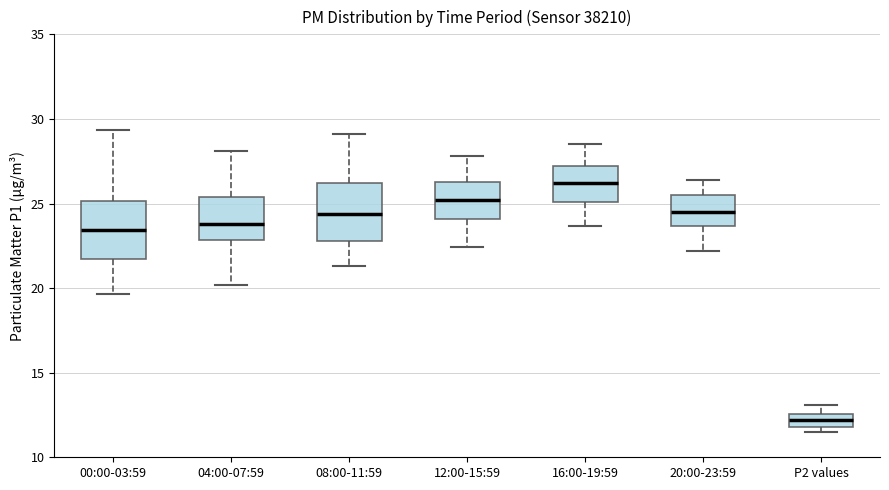

Where does the lower whisker of the box for 00:00-03:59 end on the y-axis? The values are not printed on the chart, so give them approximately, as read against the axis.

19.5